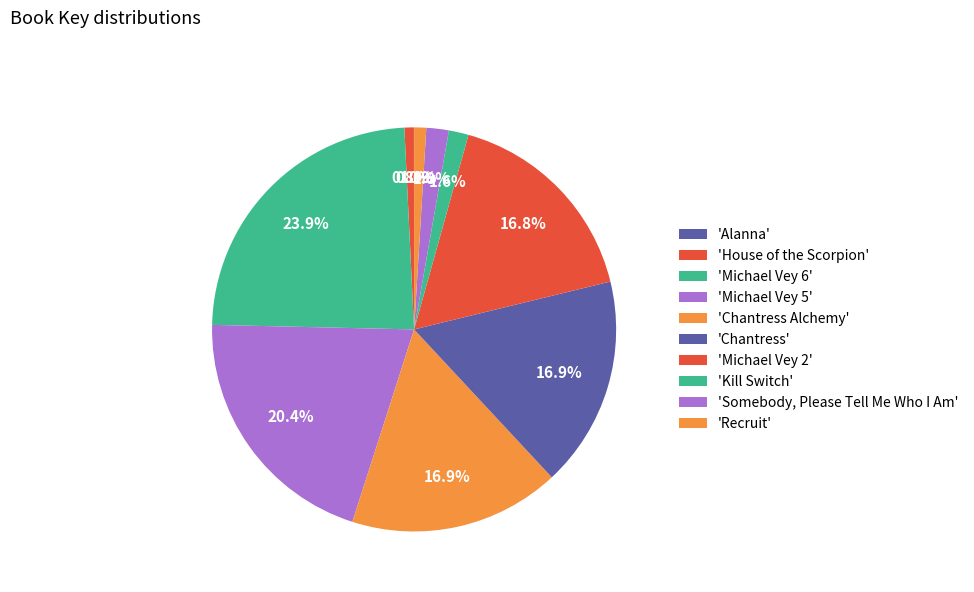

How many slices are in this pie chart?

10